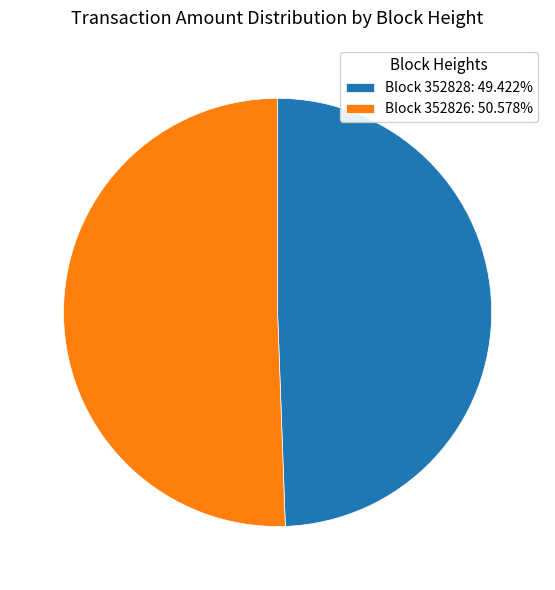

What is the ratio of the value at Block 352828: 49.422% to the value at Block 352826: 50.578%?

1.0